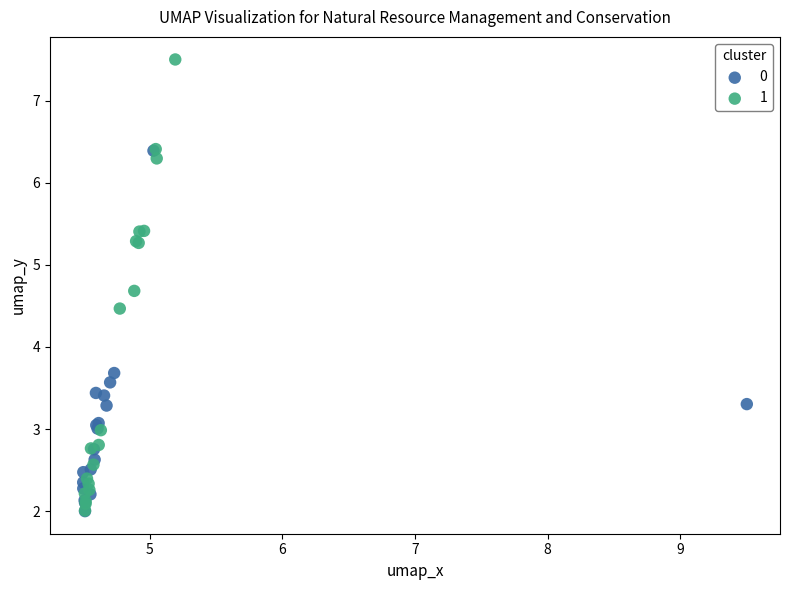

Which series has the largest Y range (max minus min)?

1